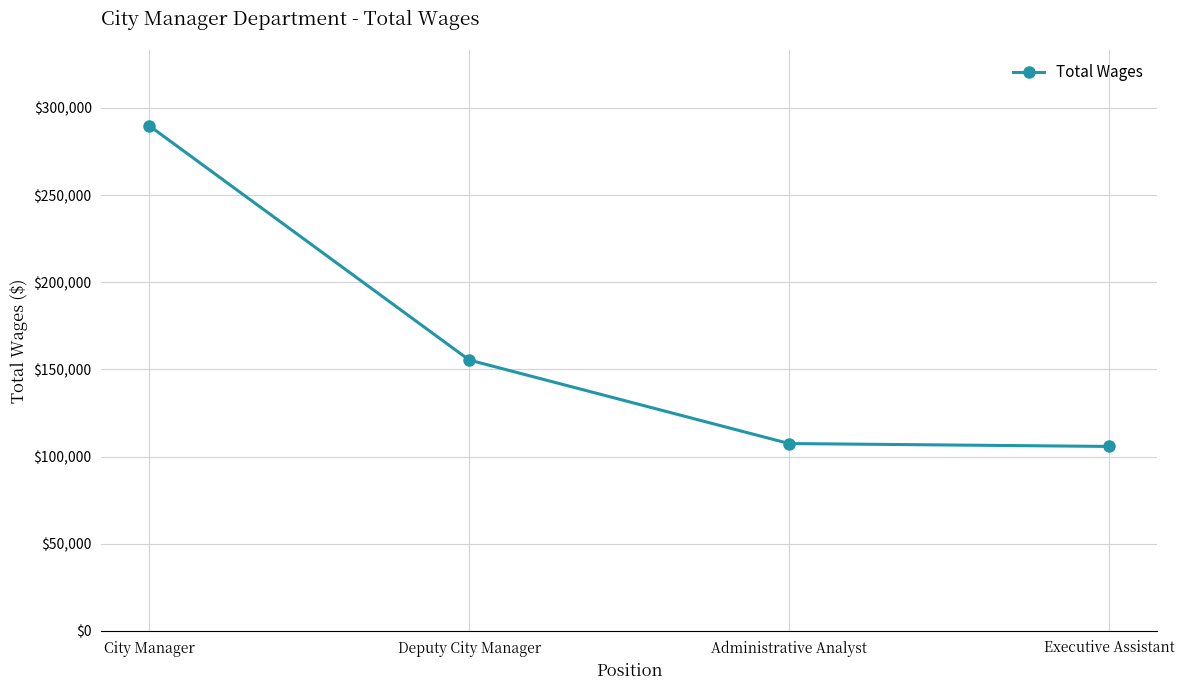

How many lines are shown in the chart?

1